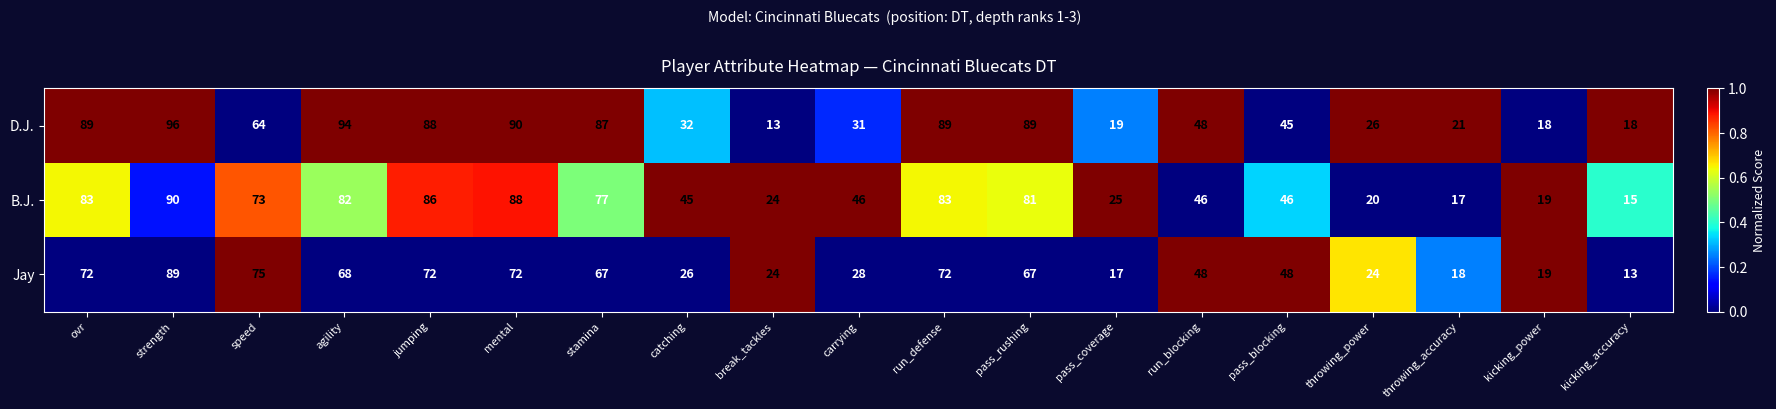

Is it true that D.J. equals 90 at mental?

True